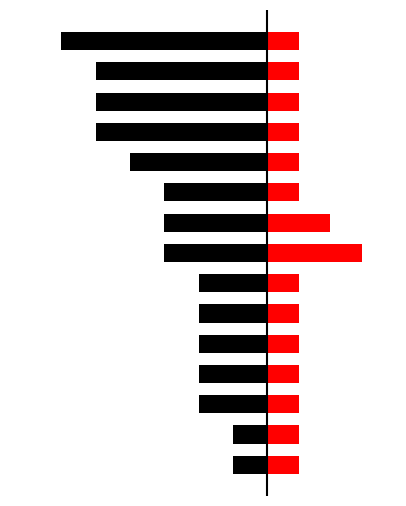

Rank the series by their maximum value, from highest to lowest.

Red, Black